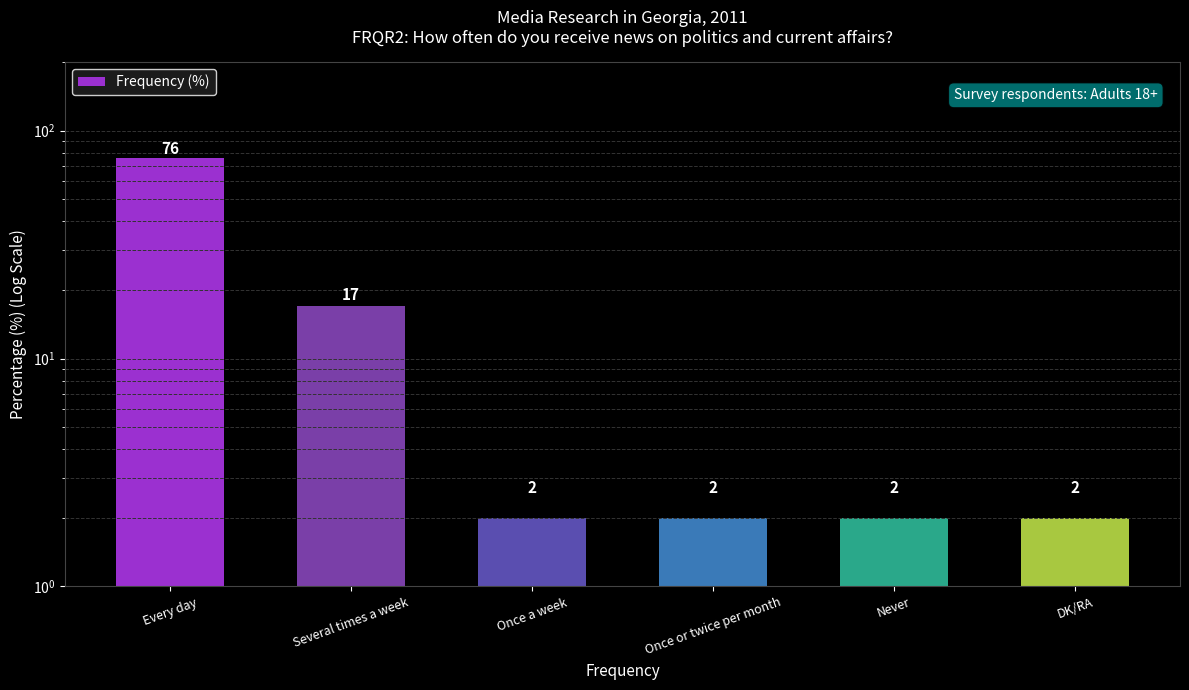

Does the chart contain any negative values?

No